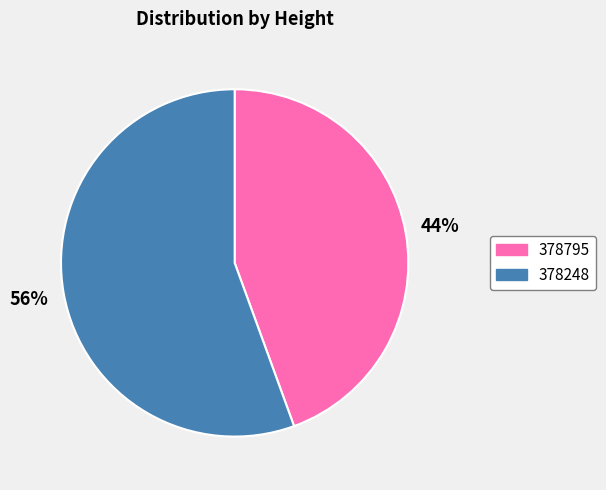

What is the majority slice?

378248